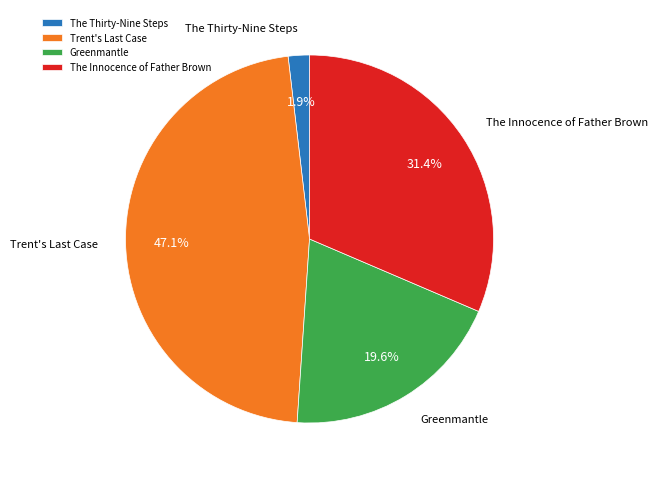

Which slice is the largest?

Trent's Last Case